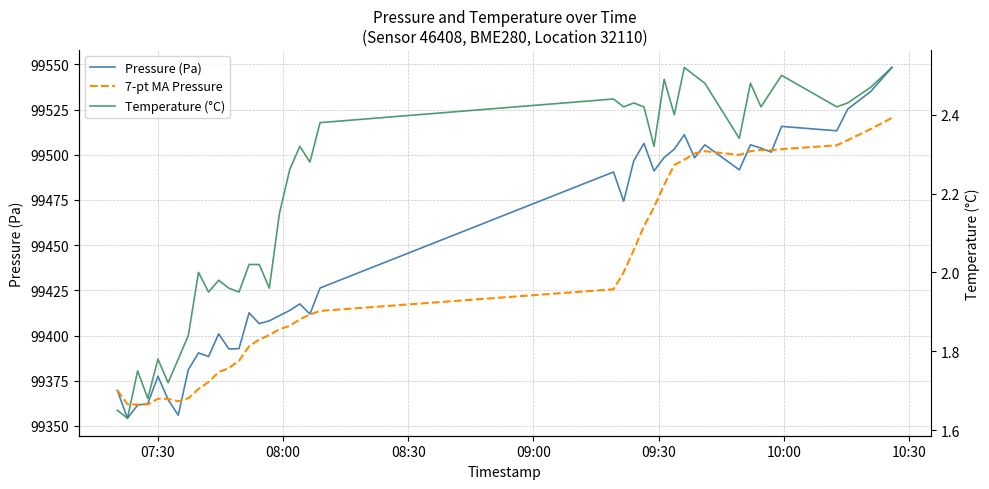

How many values in the Temperature (°C) series are below 2?

13